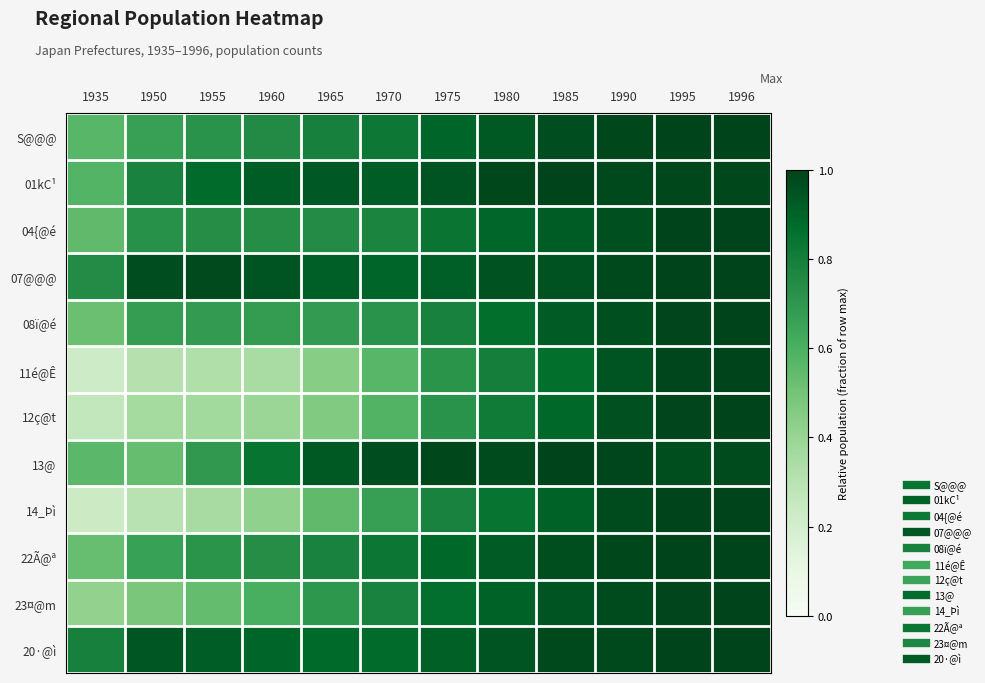

Which category has the lowest value across all series?

1935